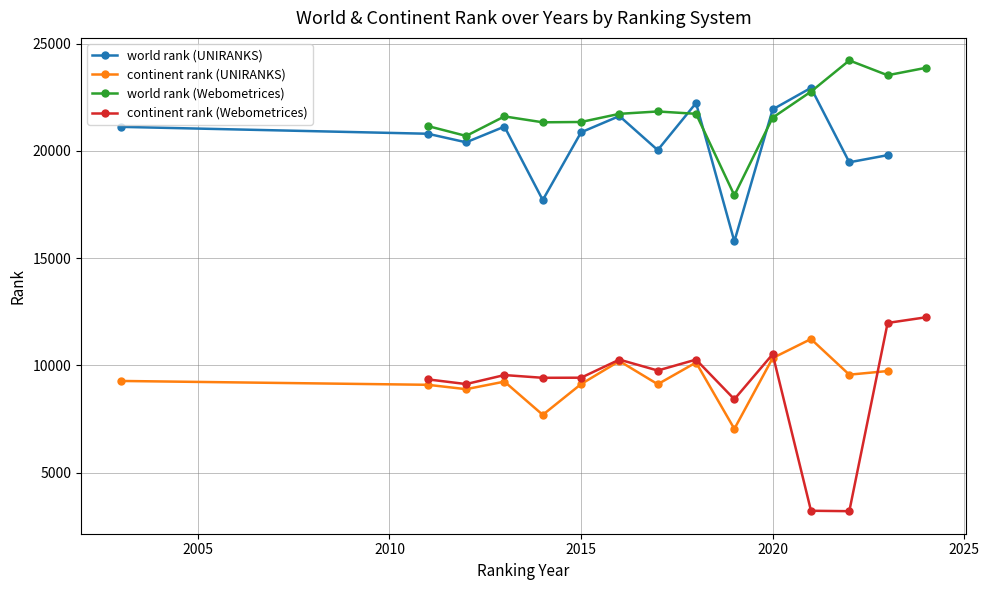

What is the difference between the maximum and minimum values in the continent rank (UNIRANKS) series?

4187